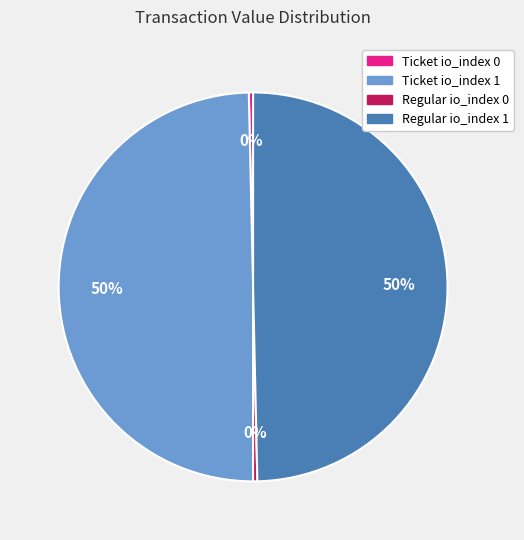

To the nearest percent, what is the average slice percentage?

25%